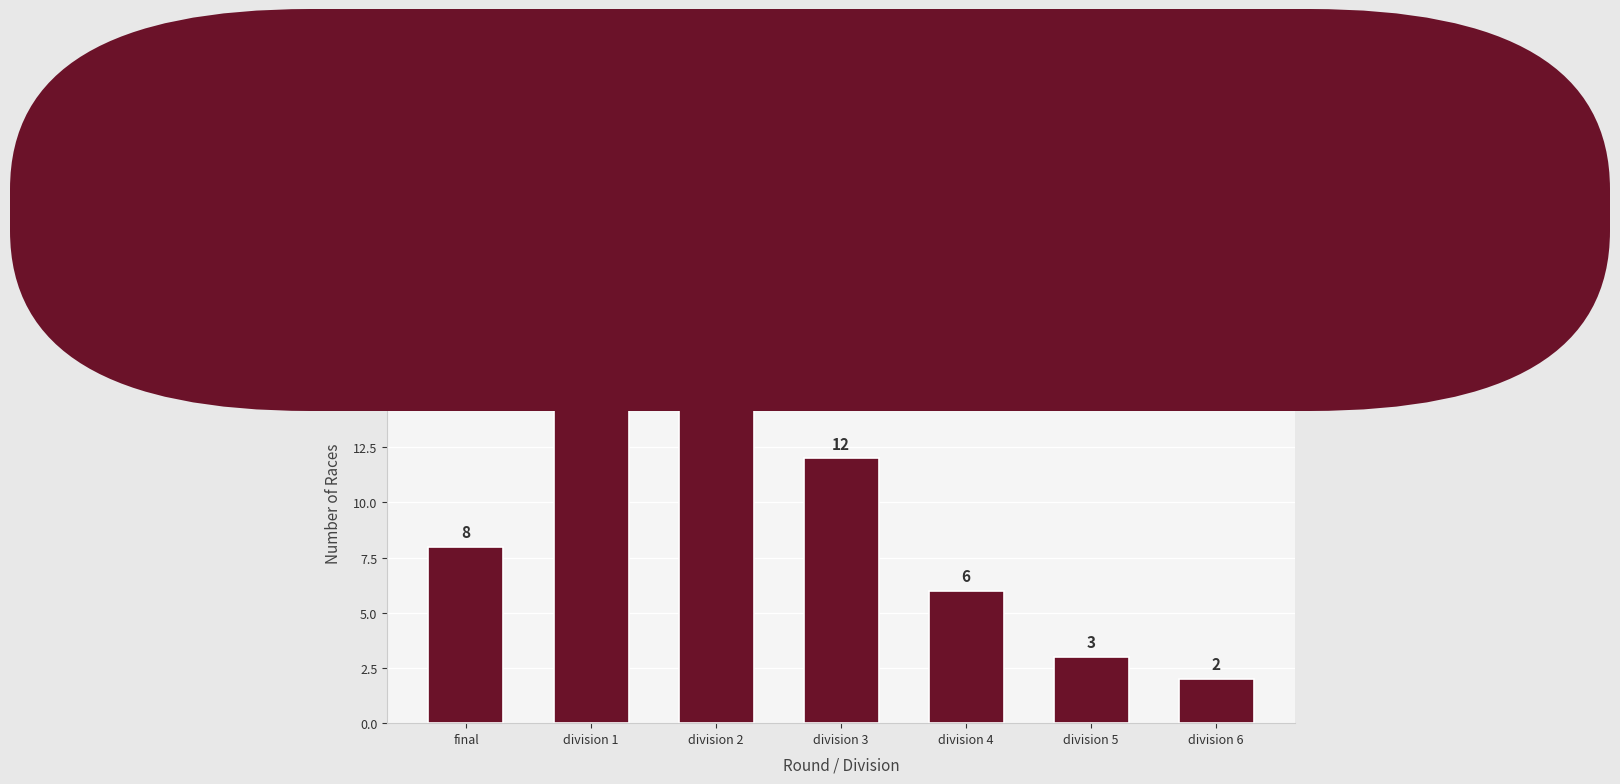

What is the label of the 3rd bar from the left?

division 2